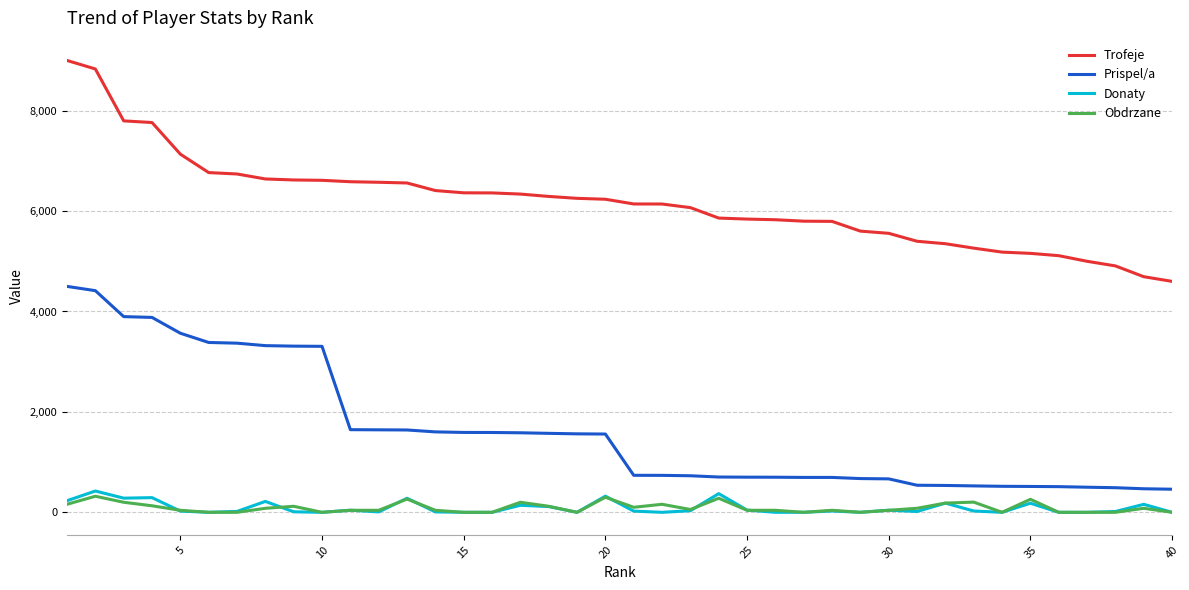

True or false: Prispel/a and Obdrzane intersect in this chart.

False